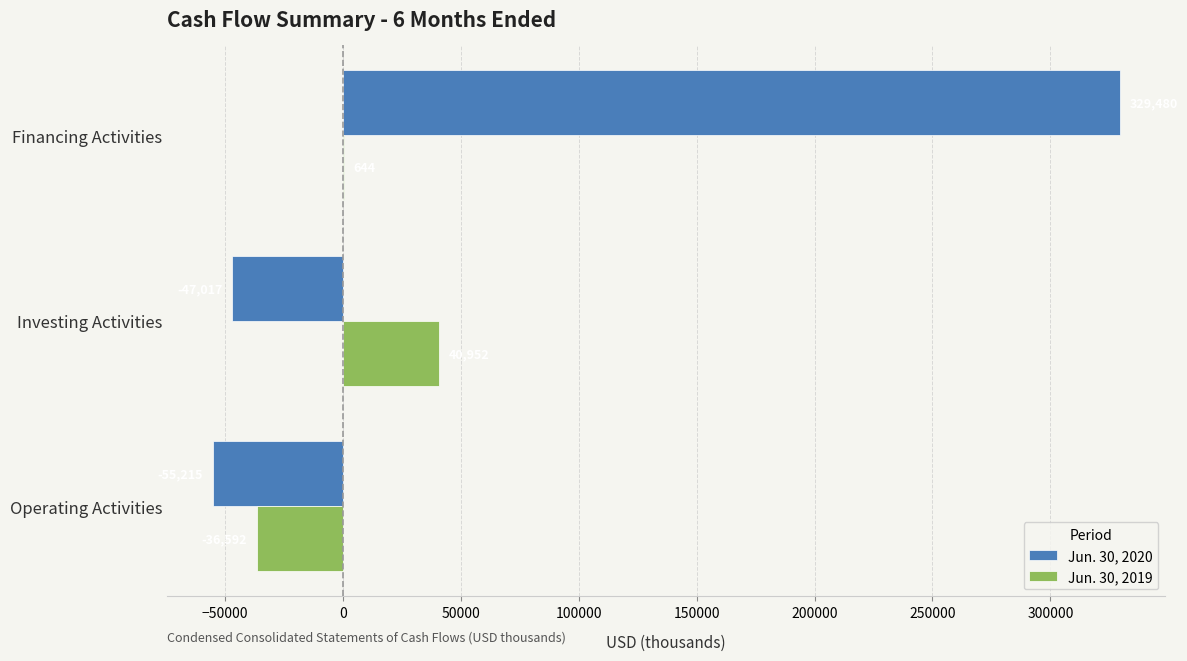

Which series changed the most between Investing Activities and Financing Activities?

Jun. 30, 2020